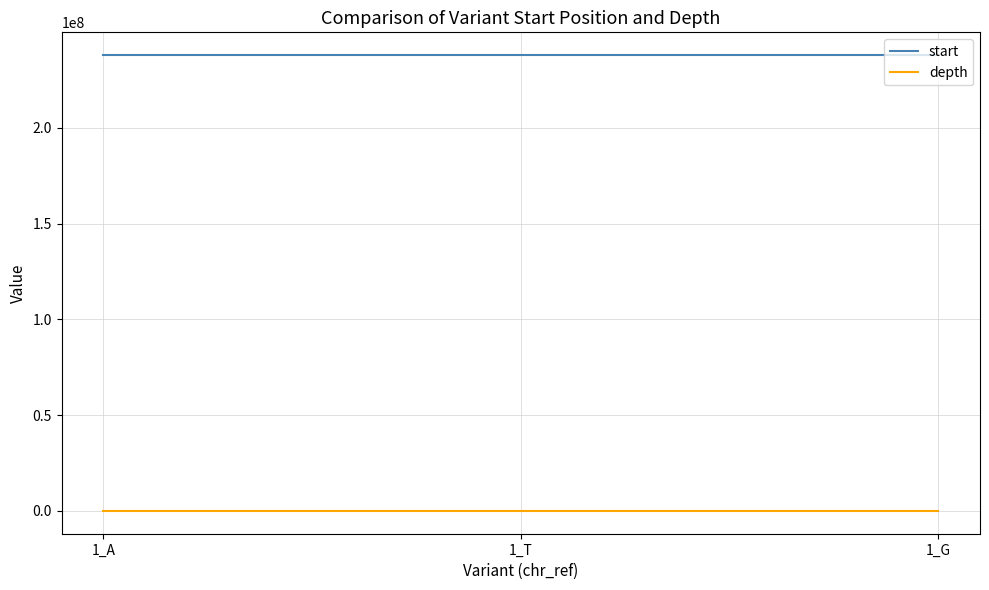

What is the greatest value displayed?

237901099